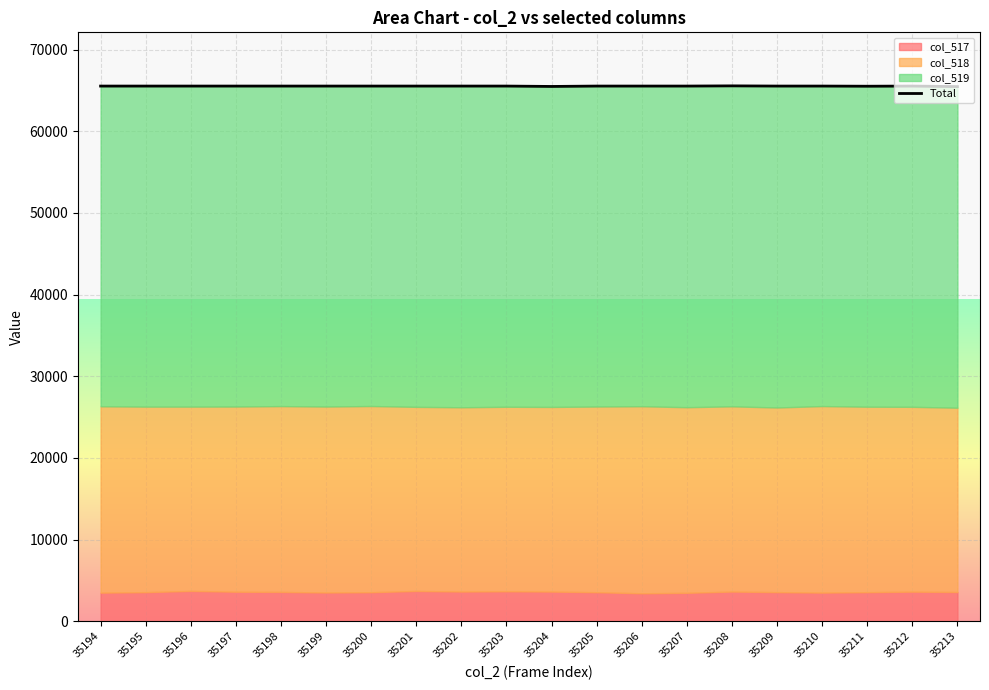

Reading left to right, what are all the values shown in this chart?

35194=65535	35195=65535	35196=65535	35197=65535	35198=65535	35199=65535	35200=65535	35201=65535	35202=65535	35203=65535	35204=65488	35205=65535	35206=65535	35207=65535	35208=65559	35209=65535	35210=65535	35211=65516	35212=65535	35213=65471